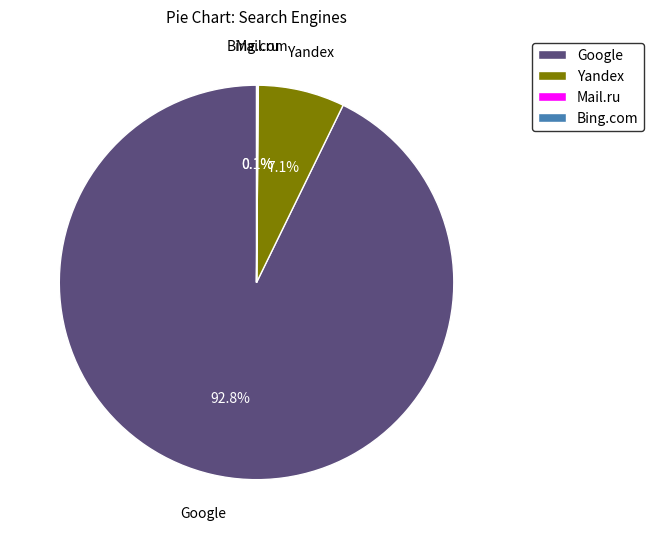

The Yandex slice represents 20% of the pie. True or false?

False